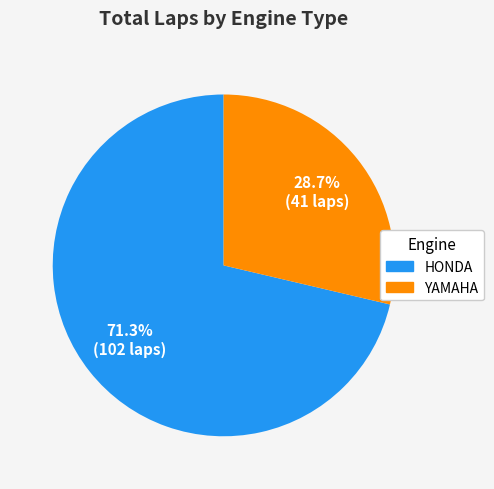

Is there any slice that represents more than half of the pie?

Yes